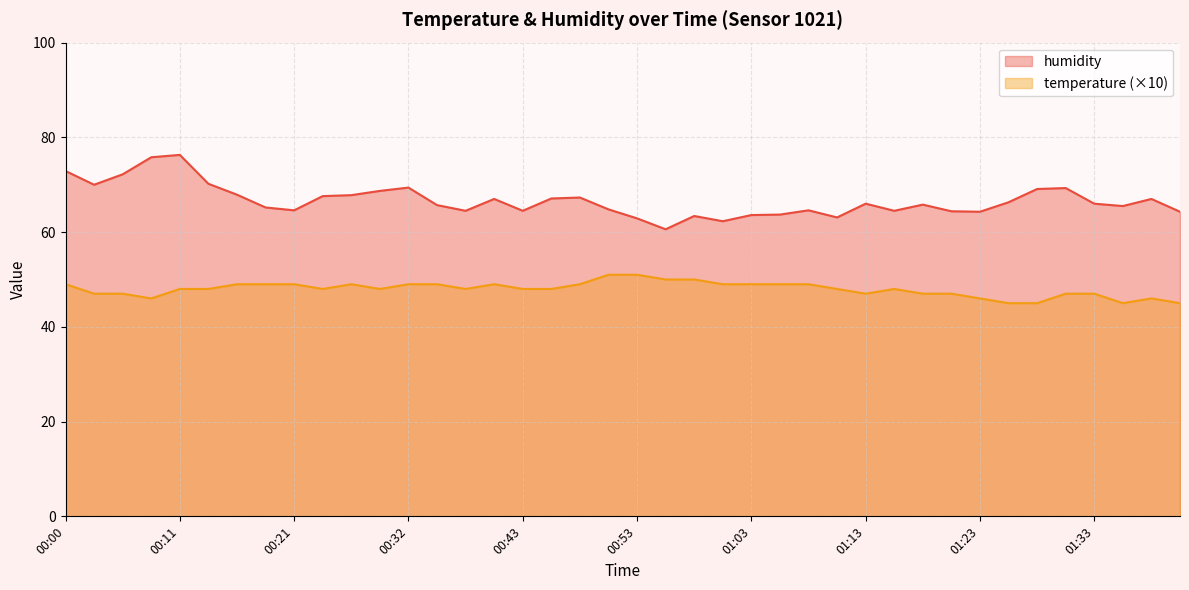

At which category does the chart reach its peak across all series?

00:11